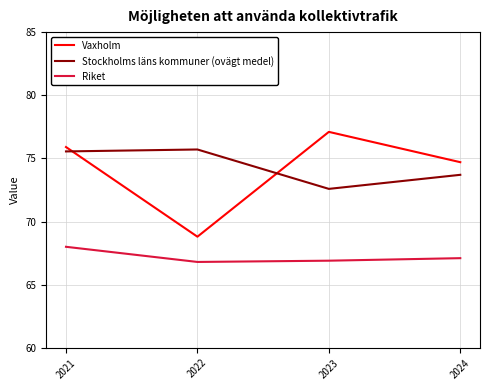

True or false: Riket has more than 0 points higher than both neighbors.

False